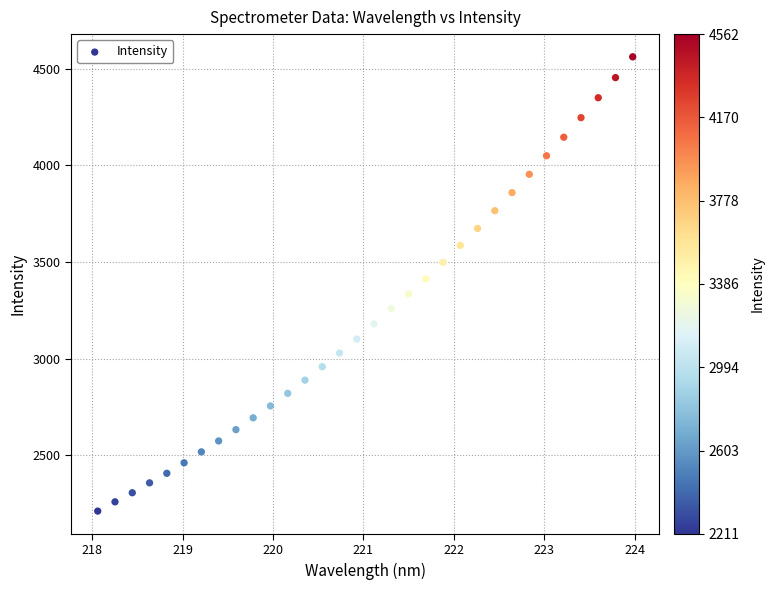

What is the range of Y values (max minus min)?

2351.7